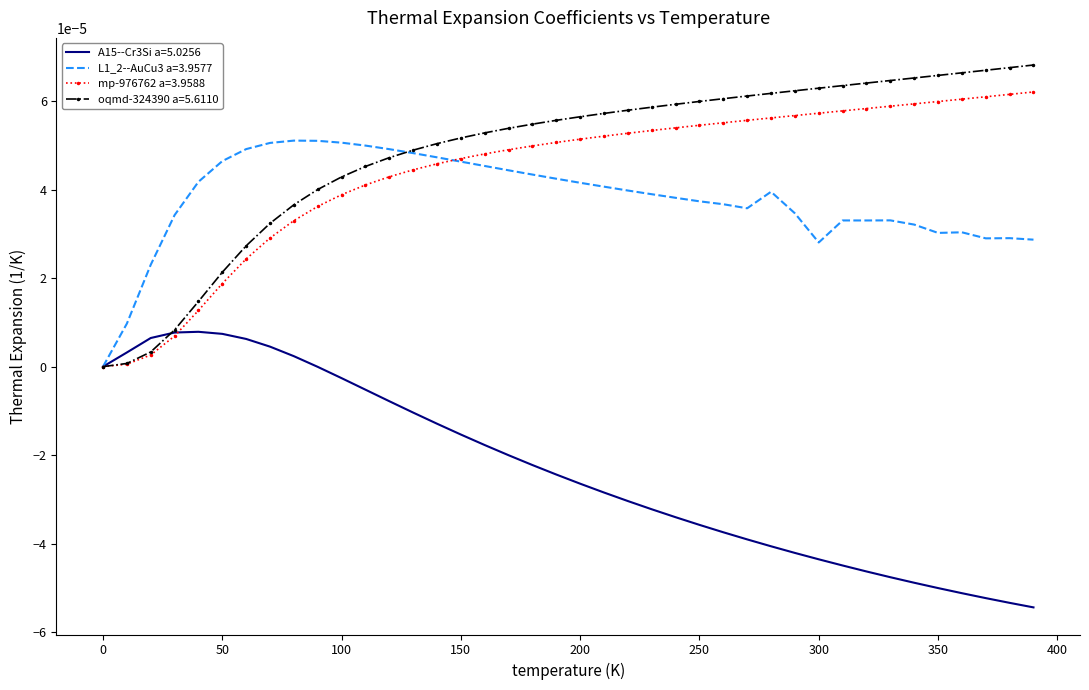

List the series in order of their peak value, lowest first.

A15--Cr3Si a=5.0256, L1_2--AuCu3 a=3.9577, mp-976762 a=3.9588, oqmd-324390 a=5.6110